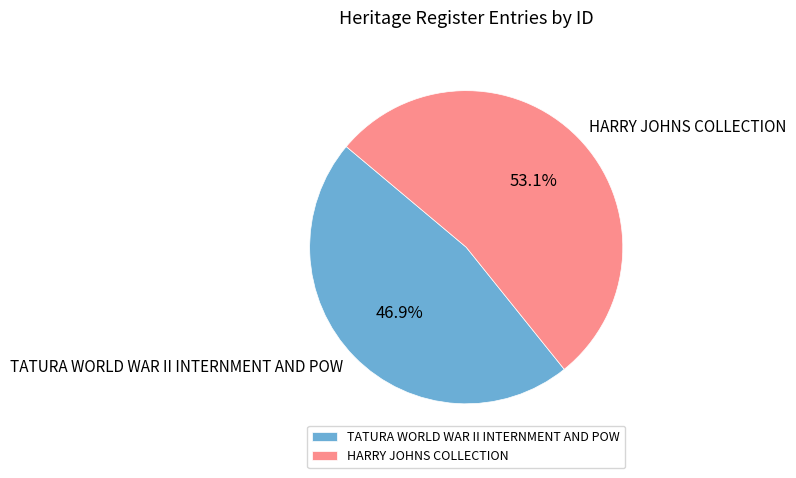

Is there any slice that represents more than half of the pie?

Yes